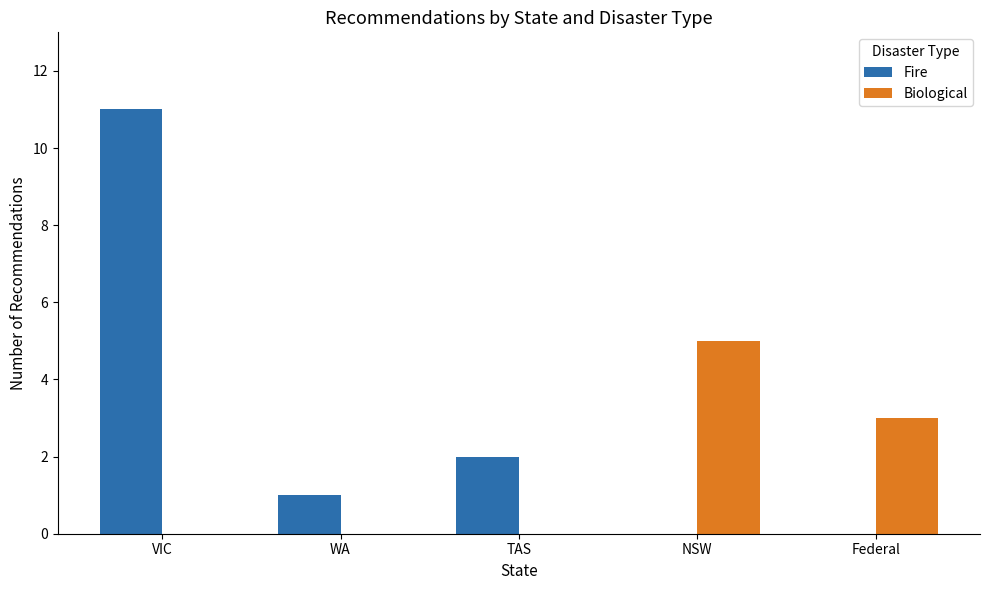

How many categories are shown in the chart?

5